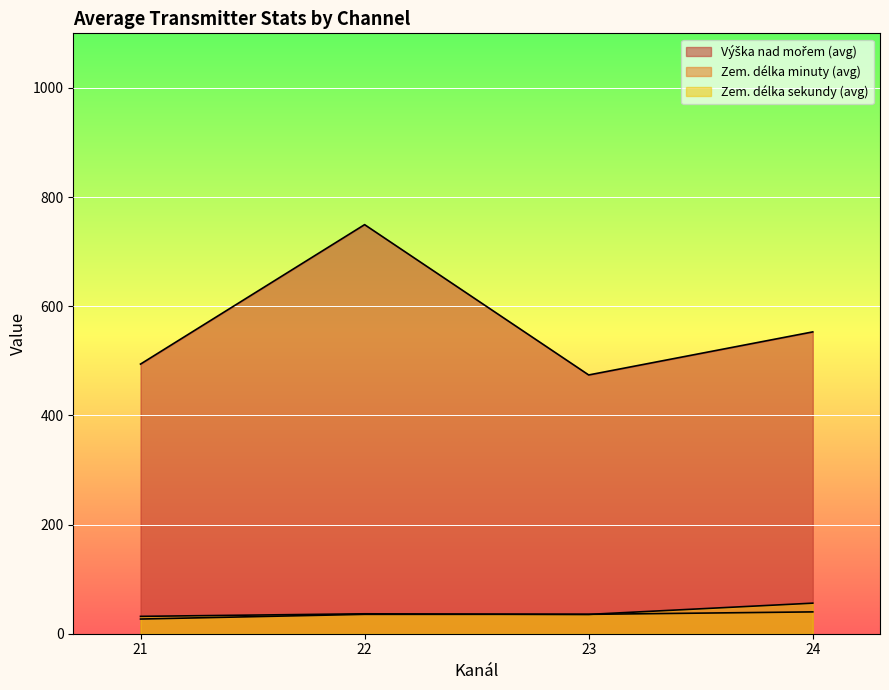

True or false: Zem. délka sekundy and Výška nad mořem intersect in this chart.

False